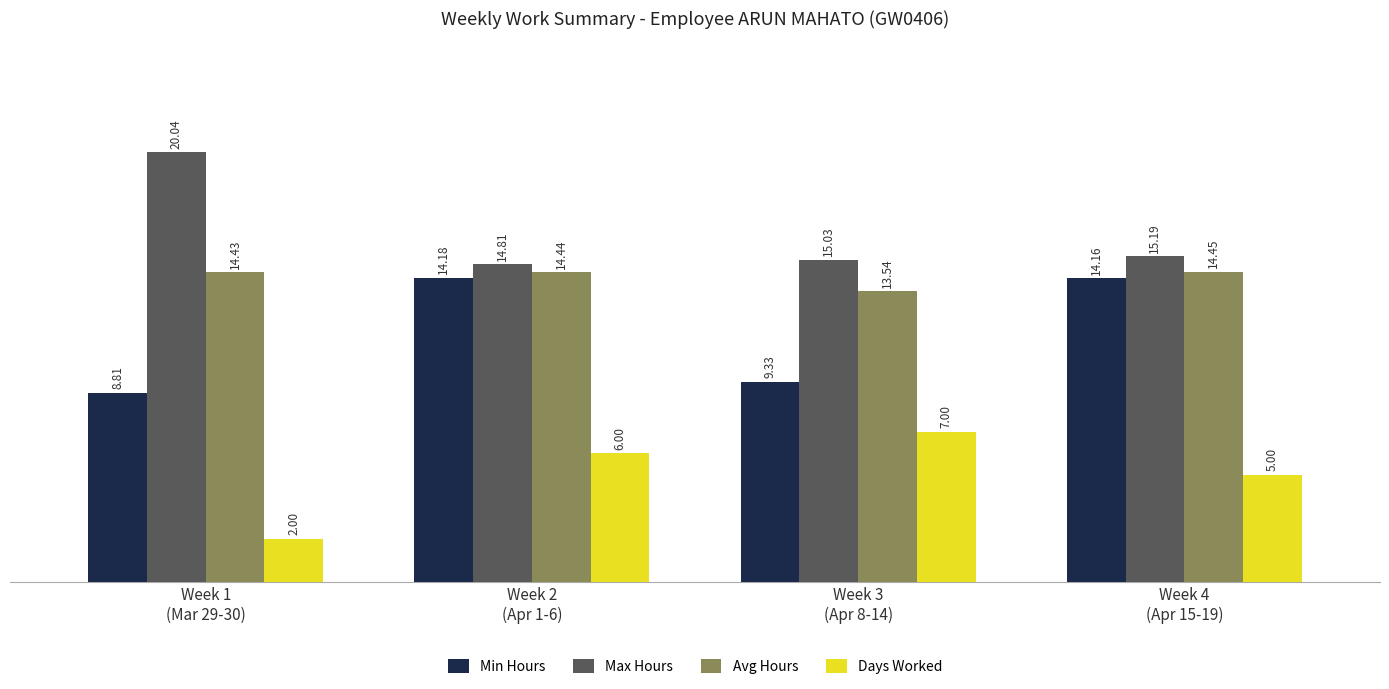

What is the difference between the highest and lowest values at Week 2
(Apr 1-6)?

8.8